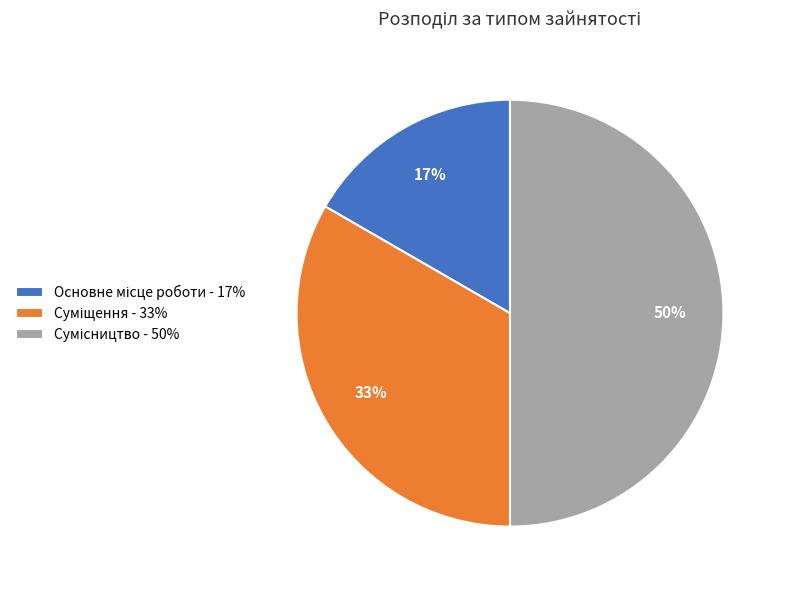

To the nearest percent, what is the difference between the largest and smallest slice percentages?

33%